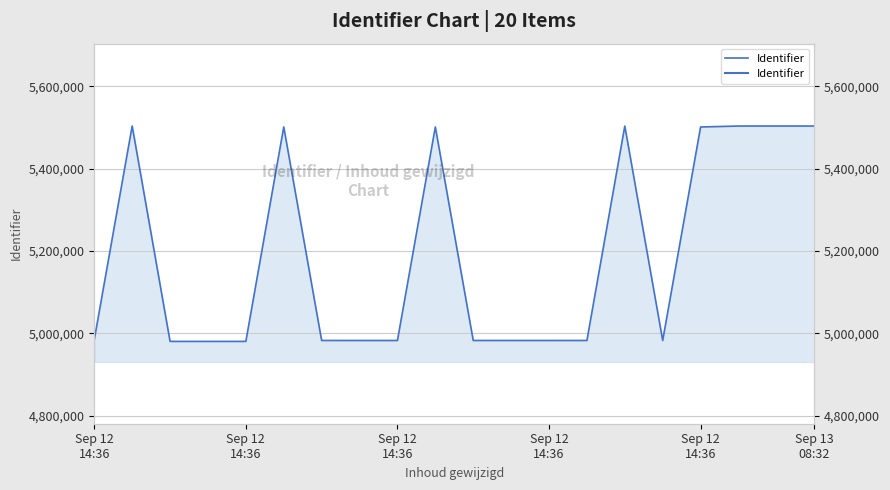

What is the label of the 2nd point from the right?

18